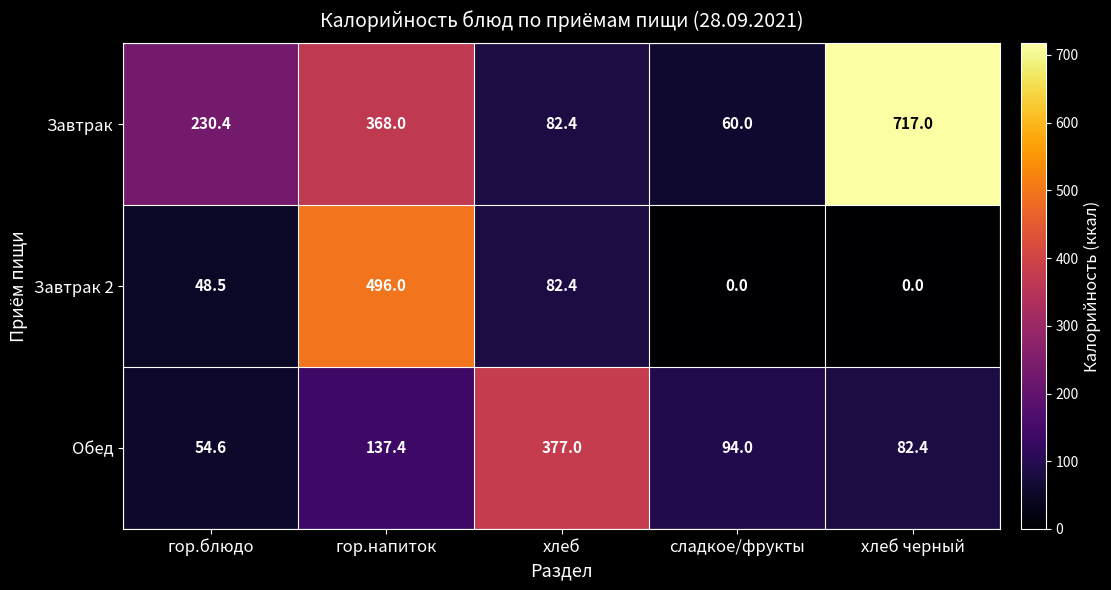

What is the difference between the maximum and minimum values in the Завтрак series?

657.0